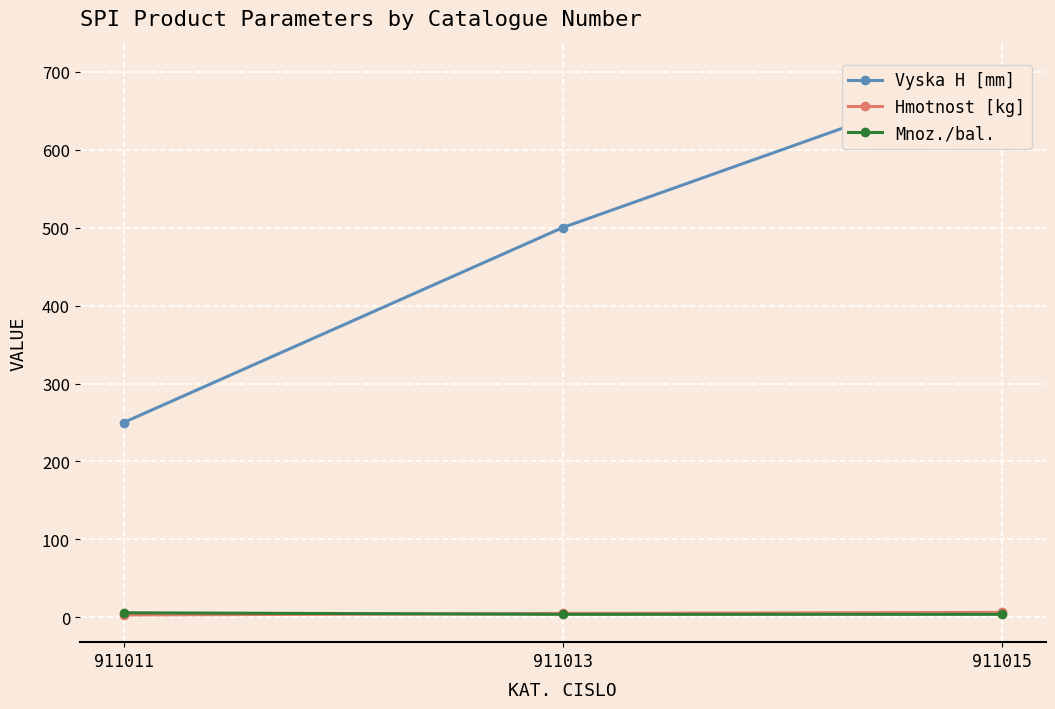

Rank the series at 911011 from lowest to highest value.

Hmotnost [kg], Mnoz./bal., Vyska H [mm]